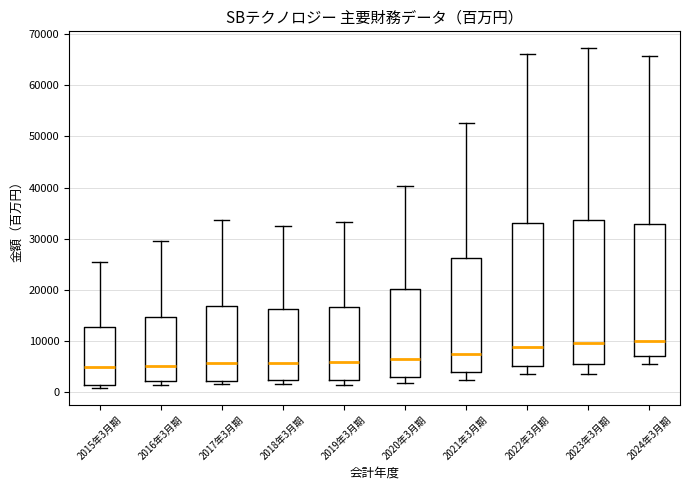

Reading left to right, transcribe this box plot: for each box, give where its median line is, the range the box spans, and where its two whiskers end, as read against the y-axis. The values are not printed on the chart, so give them approximately, as read against the axis.

2015年3月期: median 5000, box 1000 to 13000, whiskers 1000 (just below the box's lower edge) to 26000
2016年3月期: median 5000, box 2000 to 15000, whiskers 1000 to 30000
2017年3月期: median 6000, box 2000 to 17000, whiskers 2000 (just below the box's lower edge) to 34000
2018年3月期: median 6000, box 2000 to 16000, whiskers 2000 (just below the box's lower edge) to 33000
2019年3月期: median 6000, box 2000 to 17000, whiskers 1000 to 33000
2020年3月期: median 6000, box 3000 to 20000, whiskers 2000 to 40000
2021年3月期: median 8000, box 4000 to 26000, whiskers 2000 to 53000
2022年3月期: median 9000, box 5000 to 33000, whiskers 4000 to 66000
2023年3月期: median 10000, box 6000 to 34000, whiskers 3000 to 67000
2024年3月期: median 10000, box 7000 to 33000, whiskers 5000 to 66000